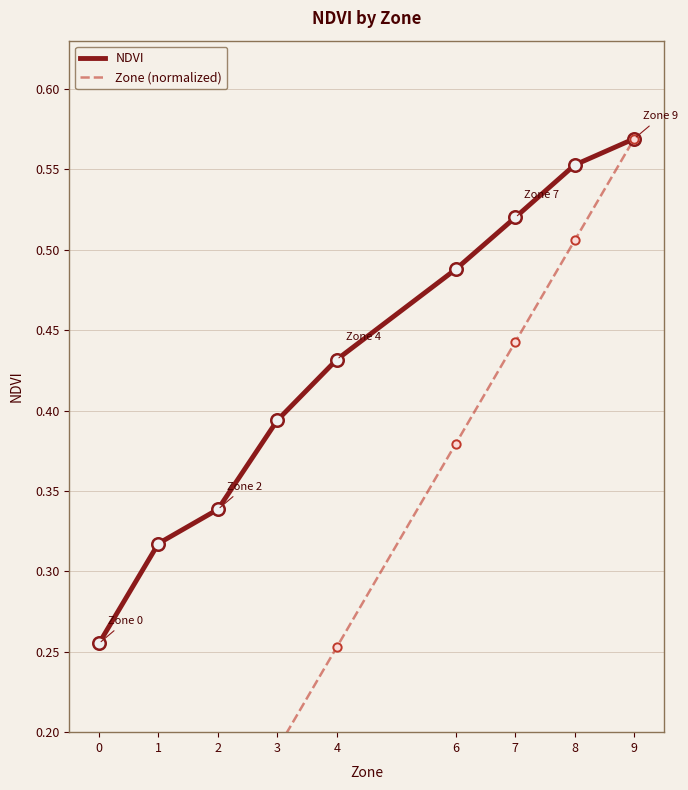

What value does the NDVI series have at 7?

0.5